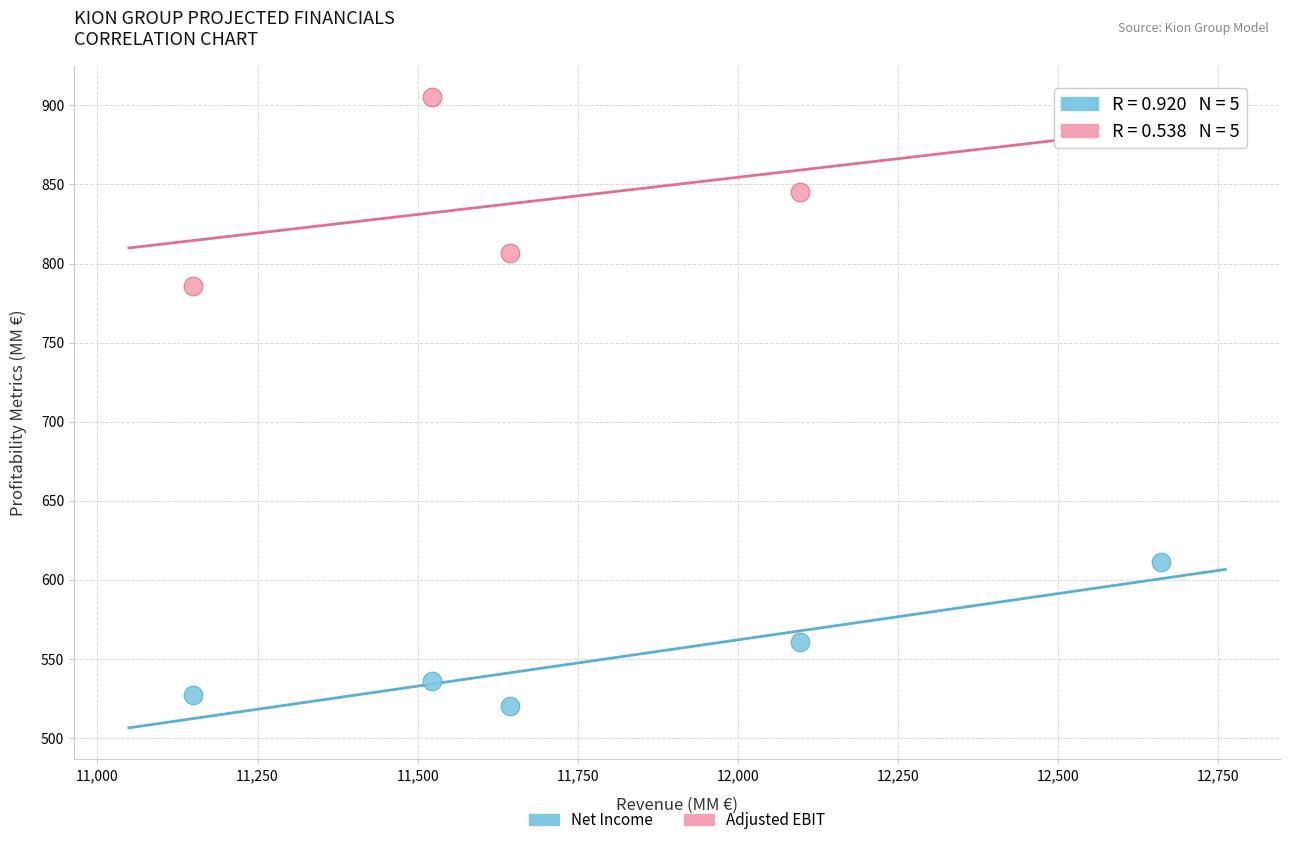

Which series has the largest Y range (max minus min)?

Adjusted EBIT